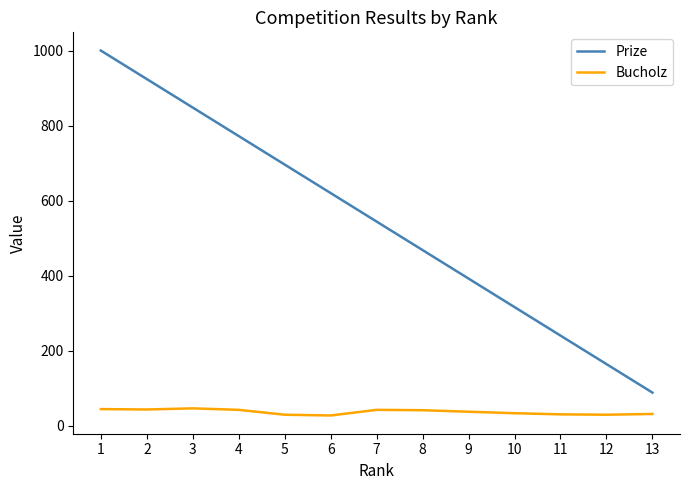

True or false: Prize and Bucholz intersect in this chart.

False